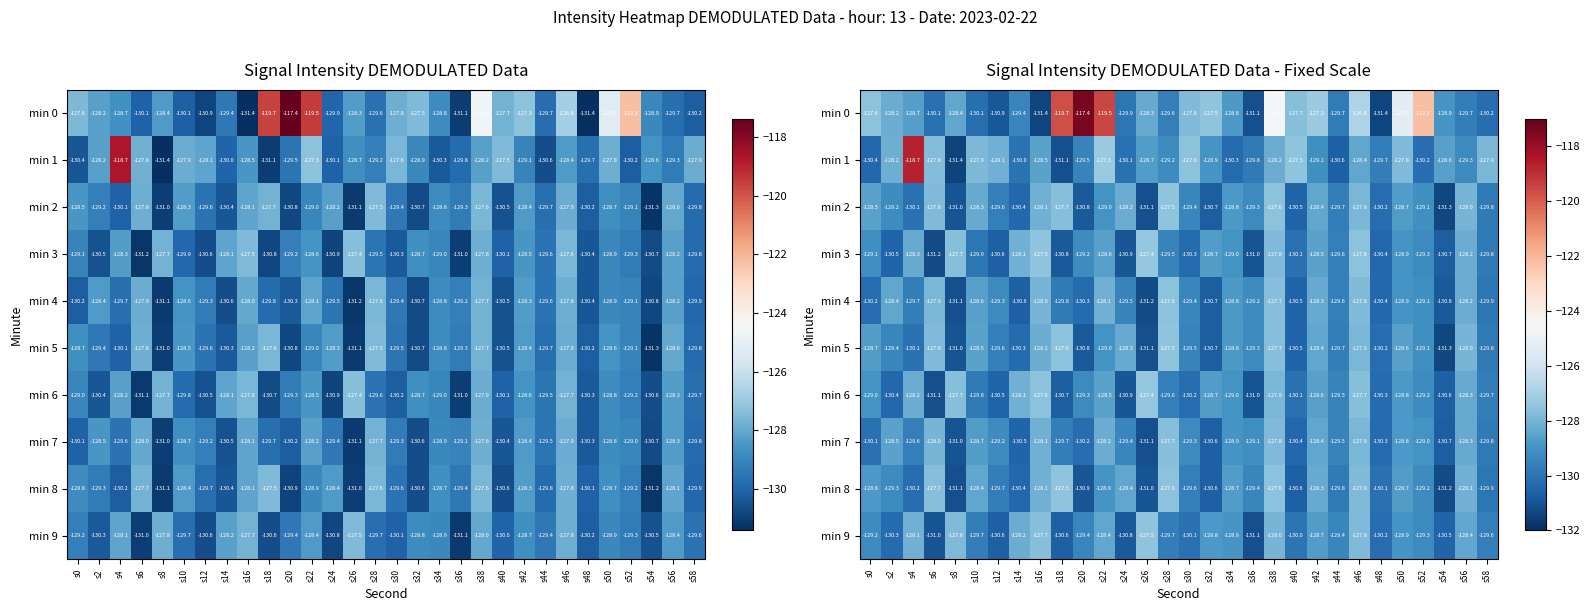

The value of min 6 at s12 is -130.5. True or false?

True